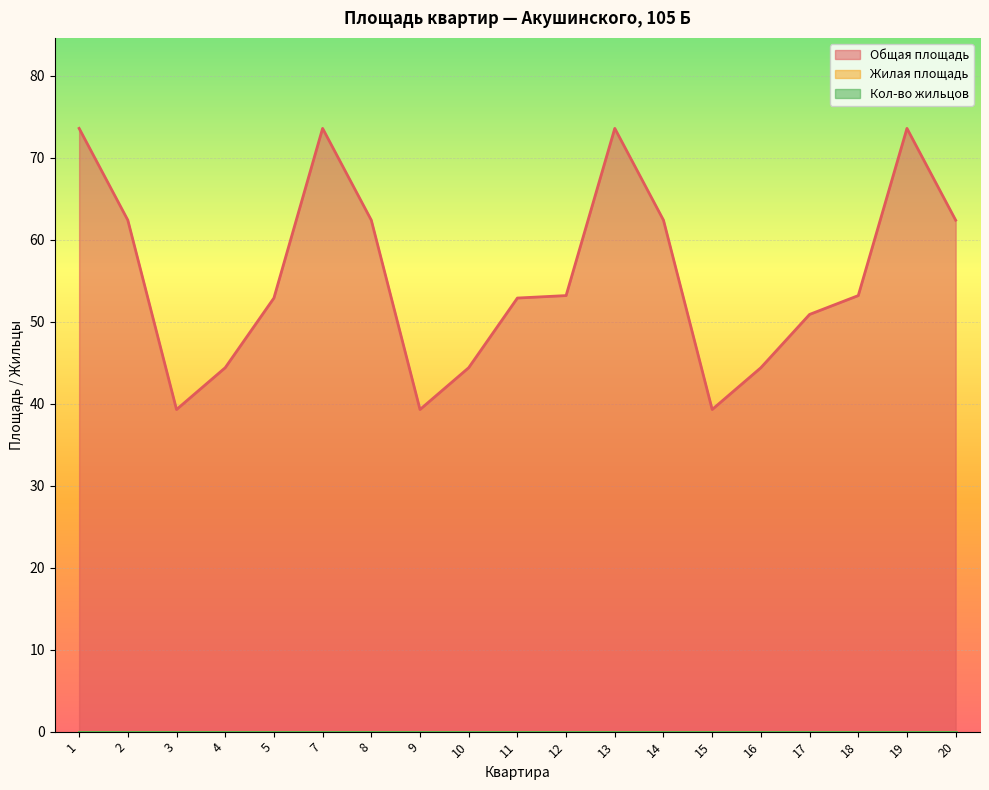

Which series has the largest range (max minus min)?

Общая площадь